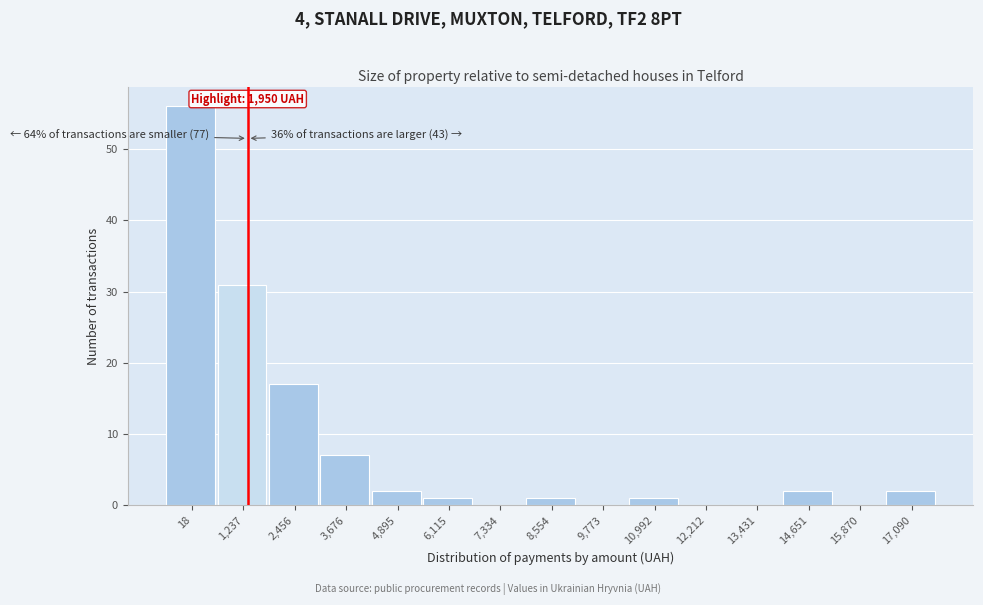

Reading right to left, what are all the values shown in this chart?

17,090=2	15,870=0	14,651=2	13,431=0	12,212=0	10,992=1	9,773=0	8,554=1	7,334=0	6,115=1	4,895=2	3,676=7	2,456=17	1,237=31	18=56